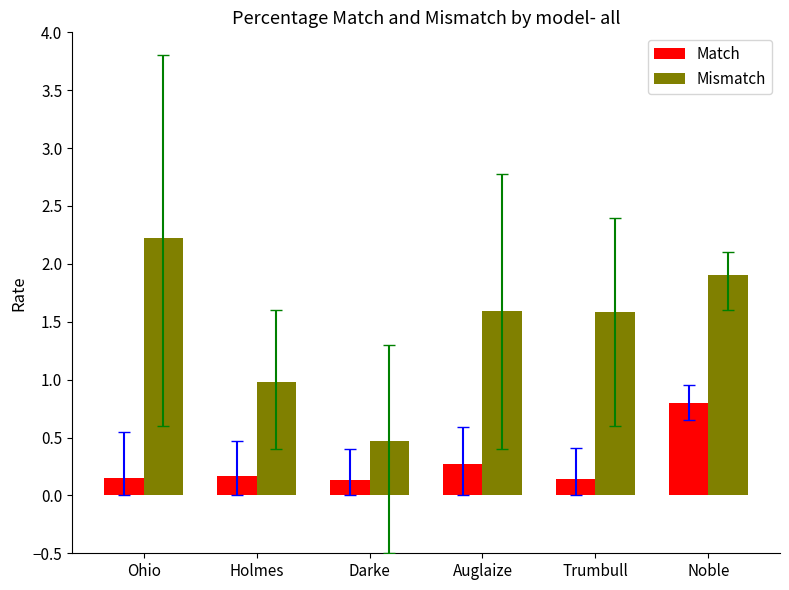

What is the value of the Match bar at the 6th from the left?

0.8